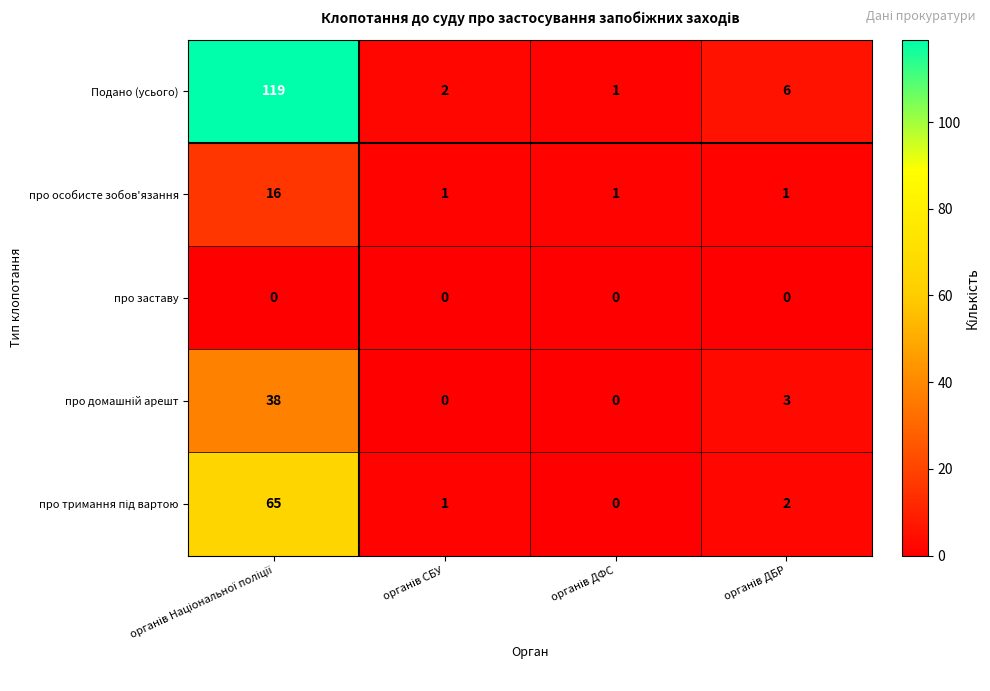

At which label is про тримання під вартою closest to 32?

органів ДБР